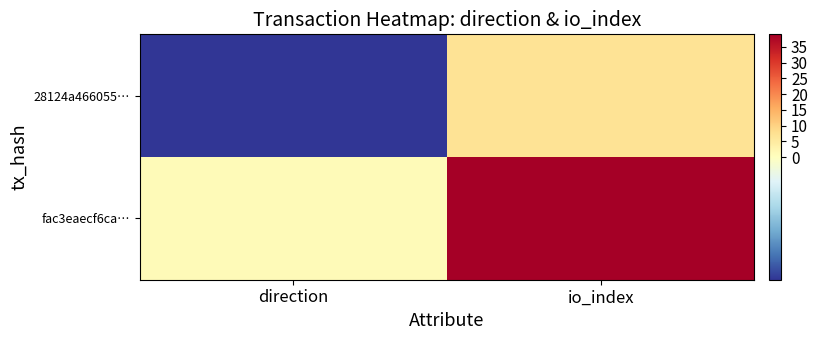

What is the minimum value shown in the chart?

-1